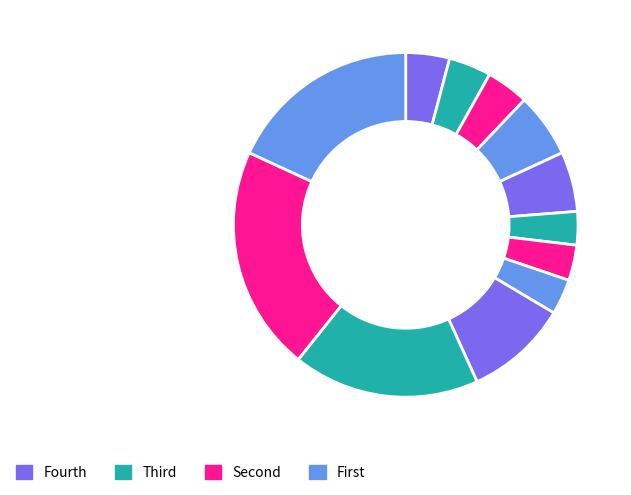

Count the number of slices in the pie.

12